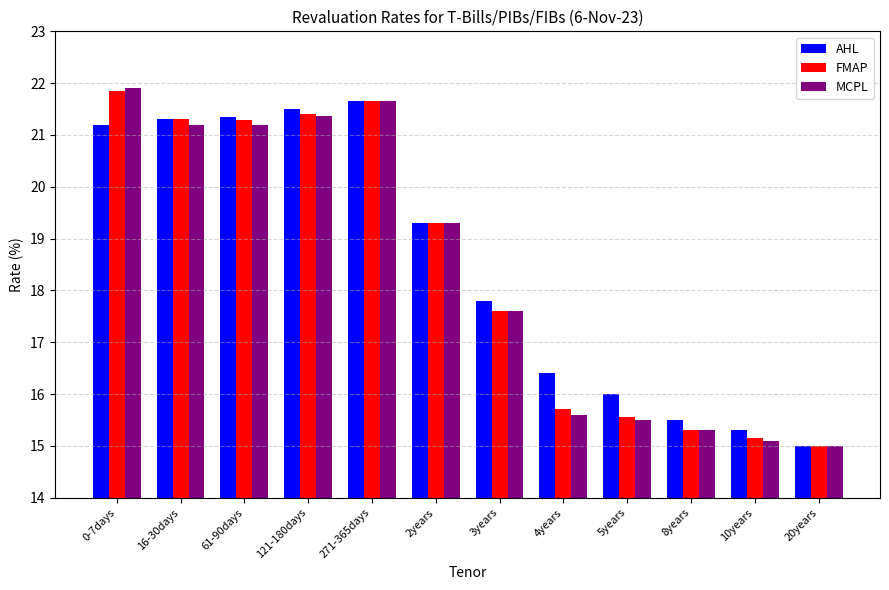

At how many categories does at least one series exceed 18?

6